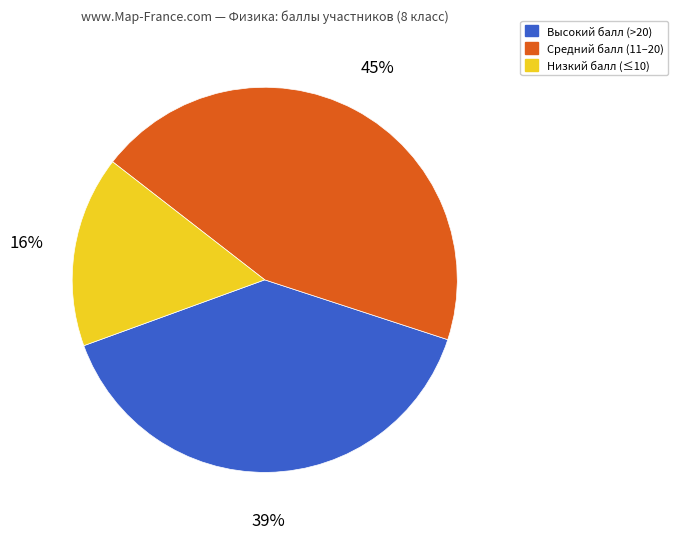

The Низкий балл (≤10) slice represents 16% of the pie. True or false?

True